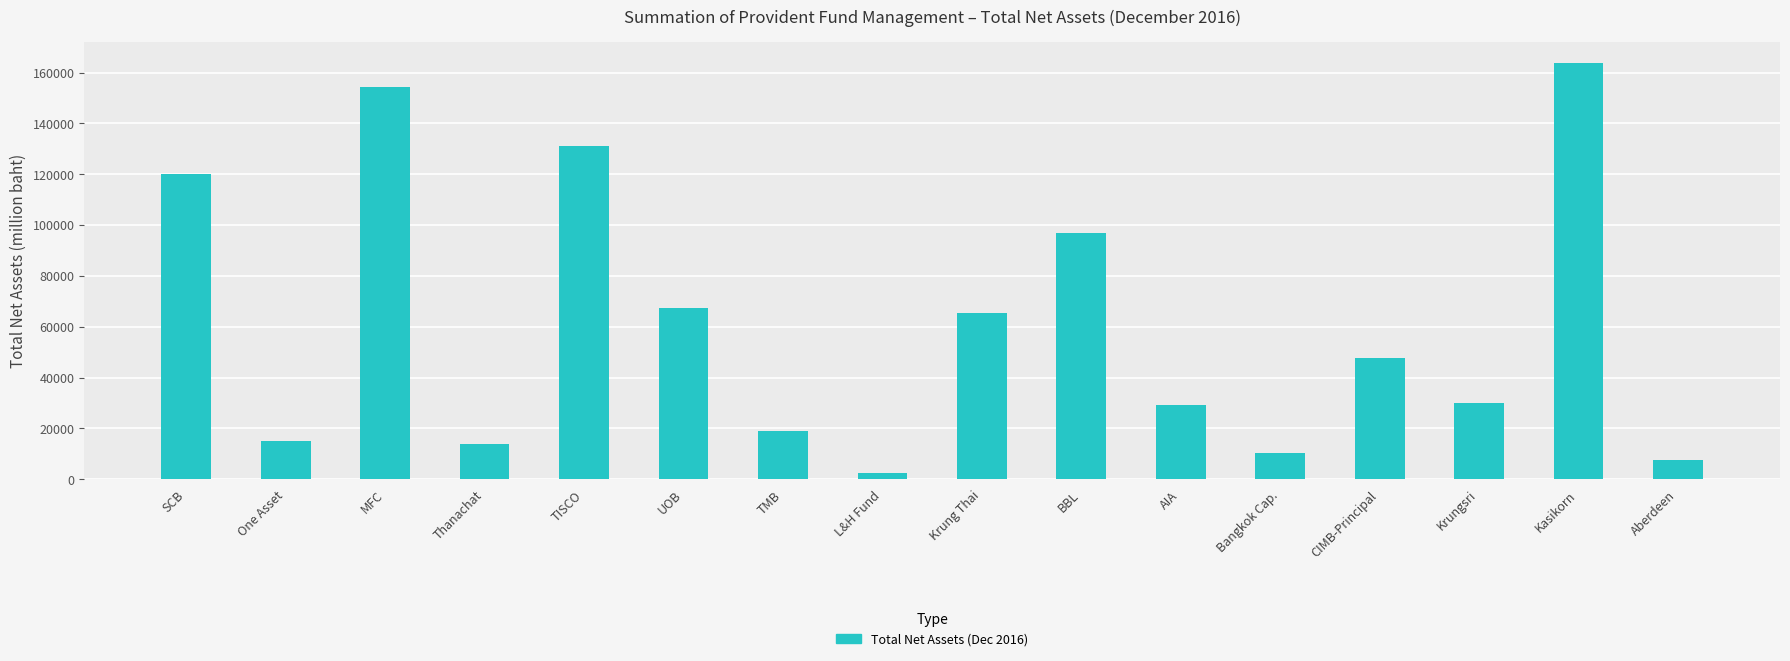

True or false: the data shows 7428.3 at Aberdeen.

True